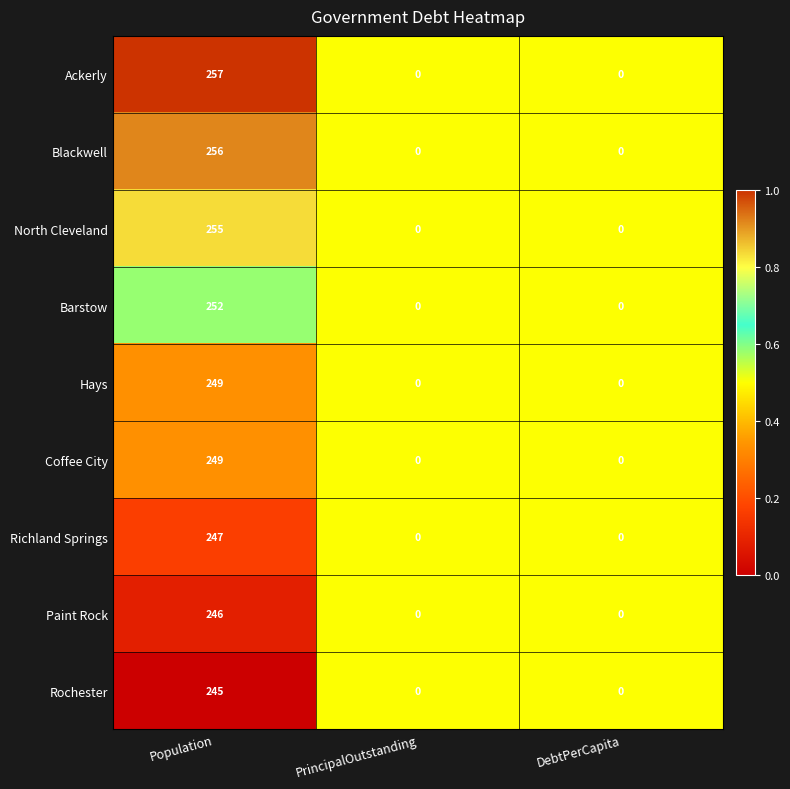

At which category is the sum across all series the highest?

Population